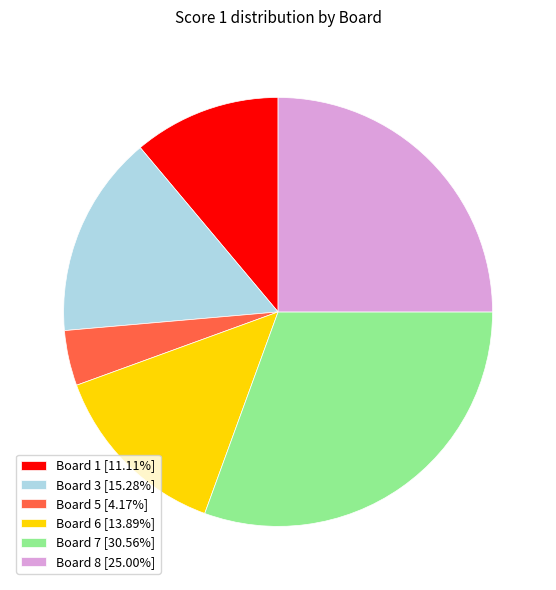

Combined, do Board 5 [4.17%] and Board 7 [30.56%] account for over 50%?

No